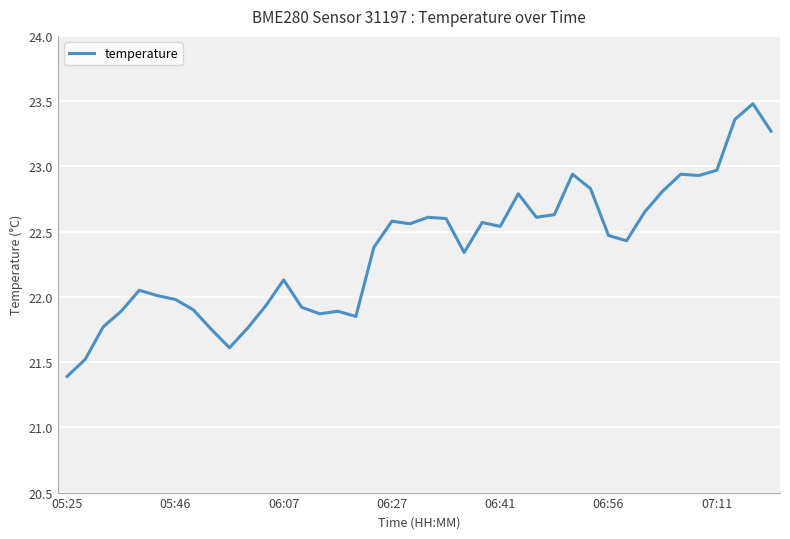

What is the difference between the maximum and minimum values?

2.1